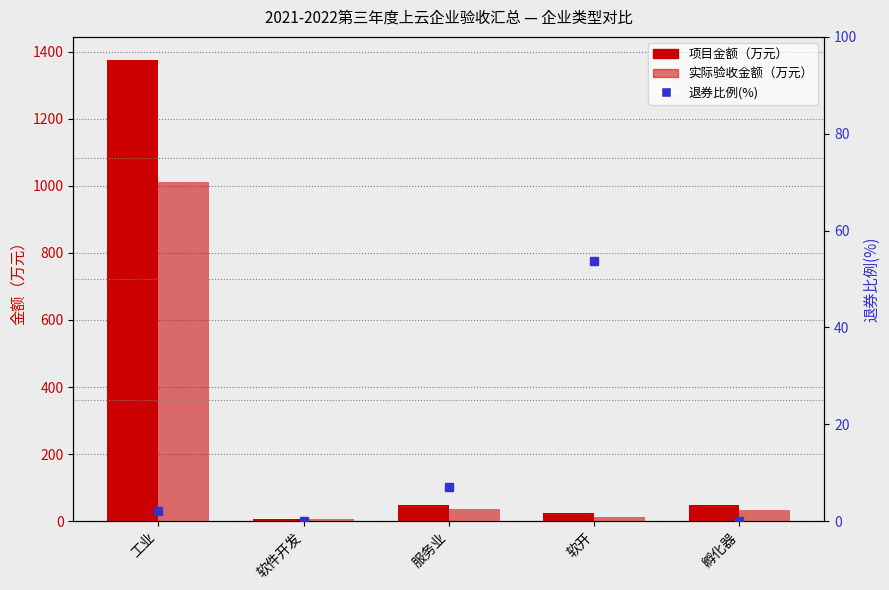

What is the difference between the 实际验收金额（万元） values at 工业 and 软件开发?

1005.4